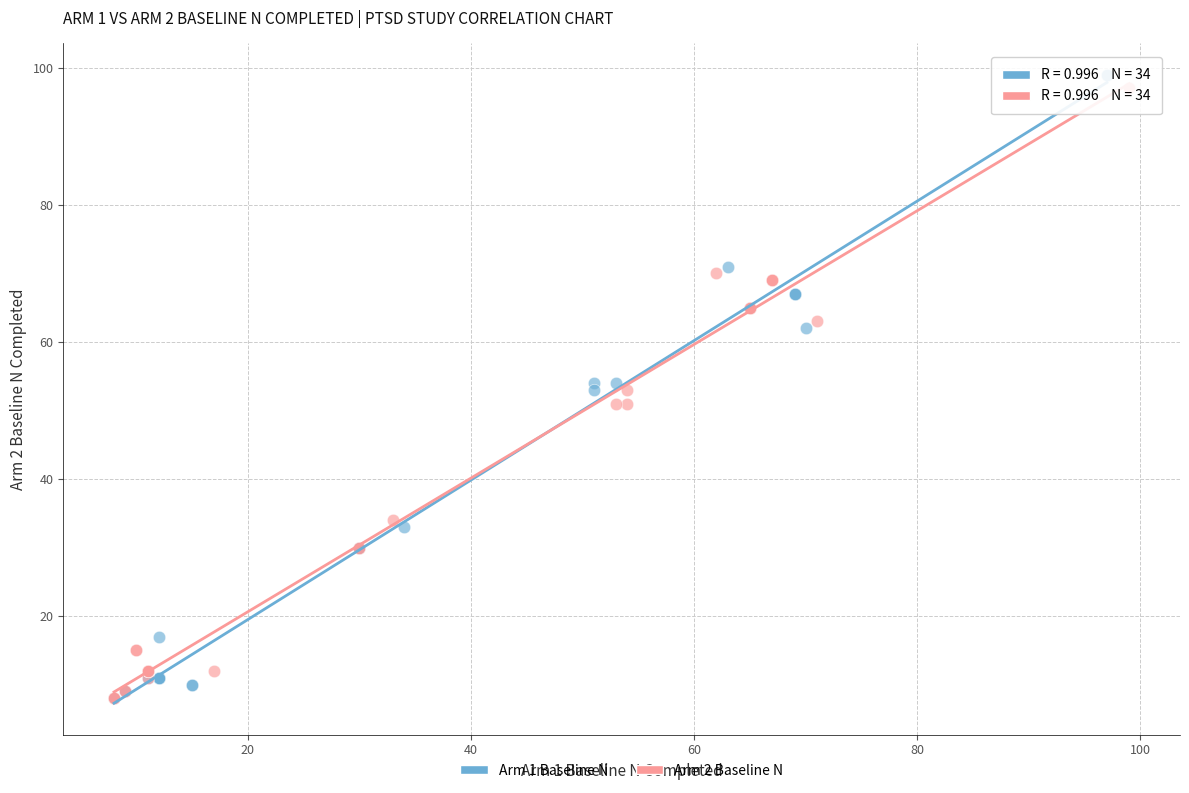

Which series has the widest spread of Y values?

Arm 1 Baseline N